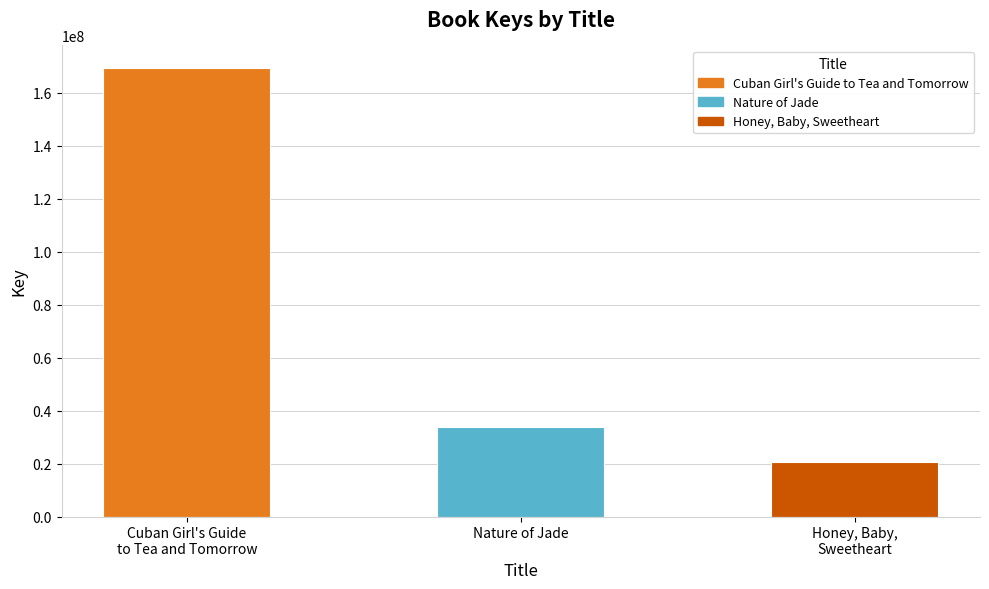

Reading left to right, extract all data points from this chart.

169431562	33803860	20692221